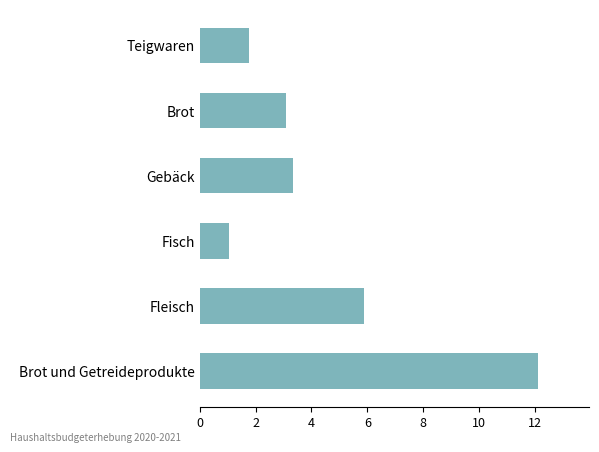

Which category has the lowest value across all series?

Fisch